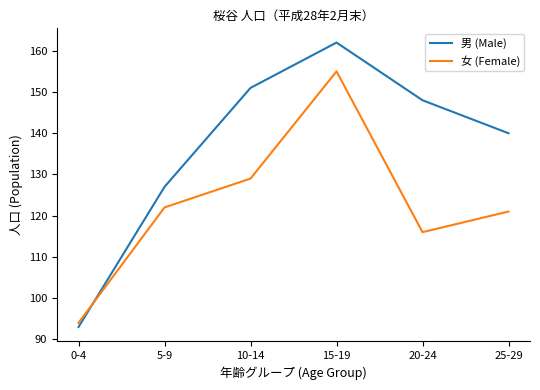

Which series changed the most between 10-14 and 20-24?

女 (Female)